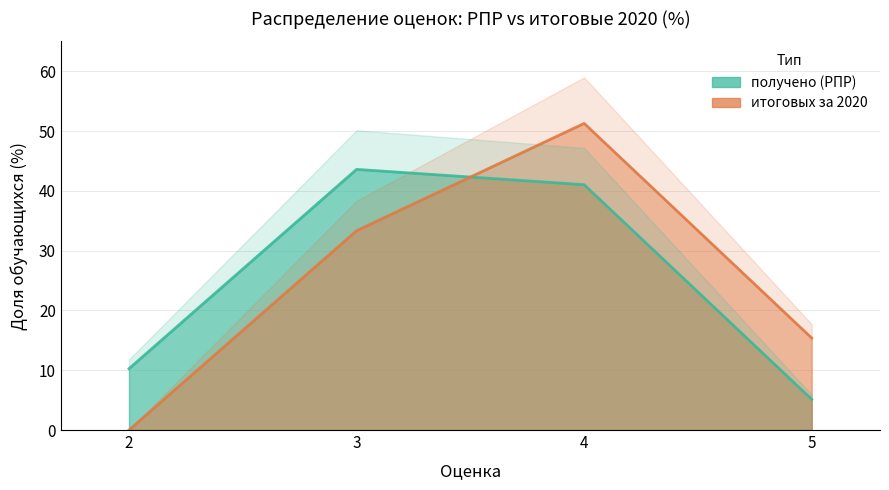

Read the получено (РПР) value at 4.

41.0